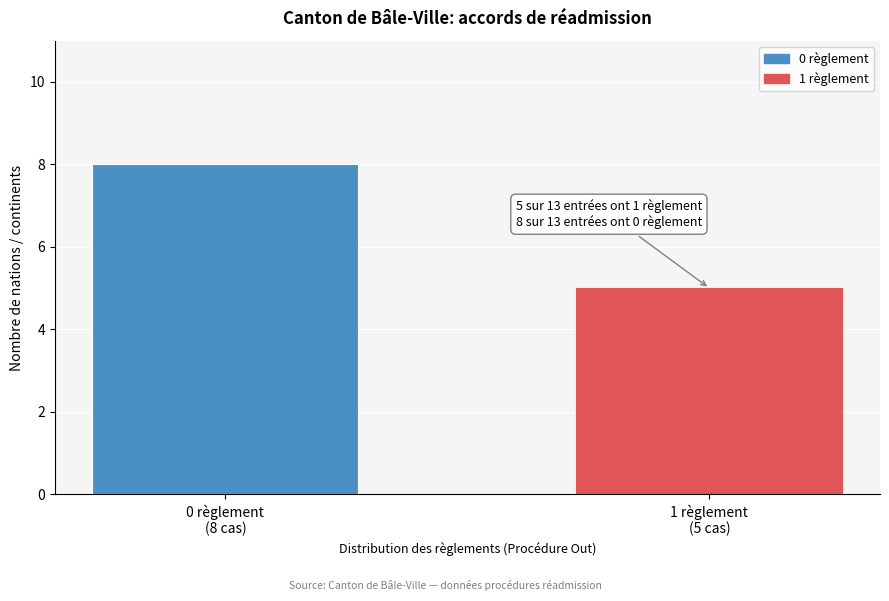

Reading left to right, list all the values displayed in this chart.

8	5